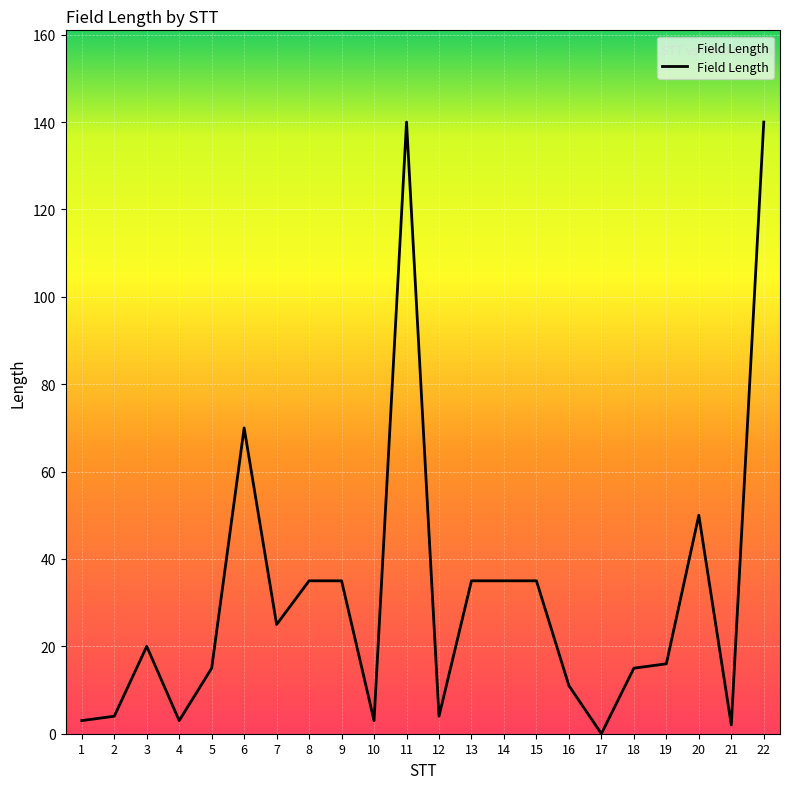

At which label is the value closest to 70?

6